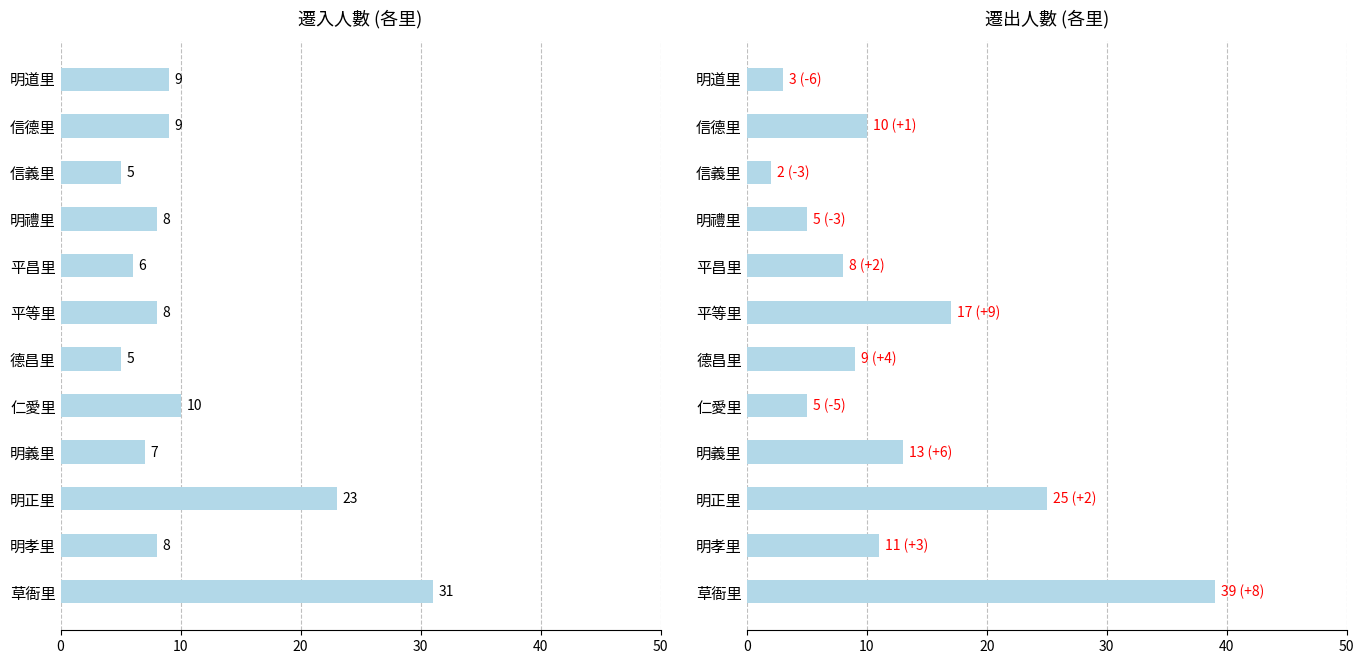

How many groups of bars are there?

12